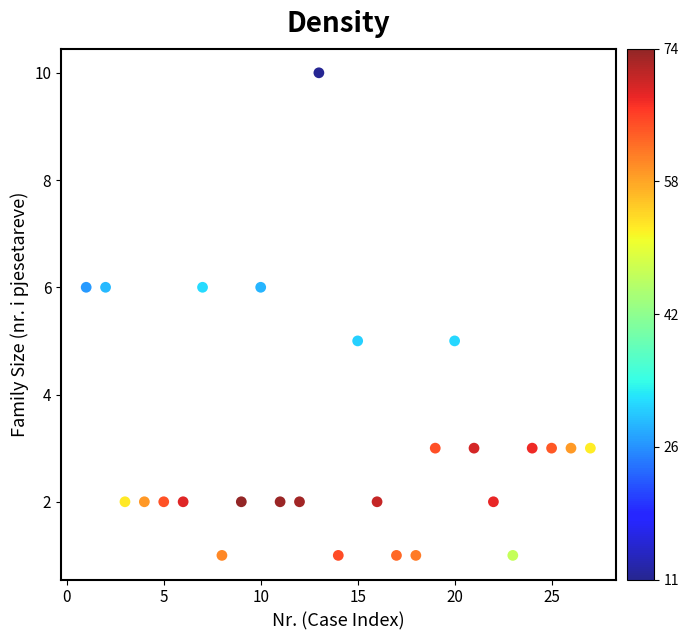

What is the range of X values (max minus min)?

26